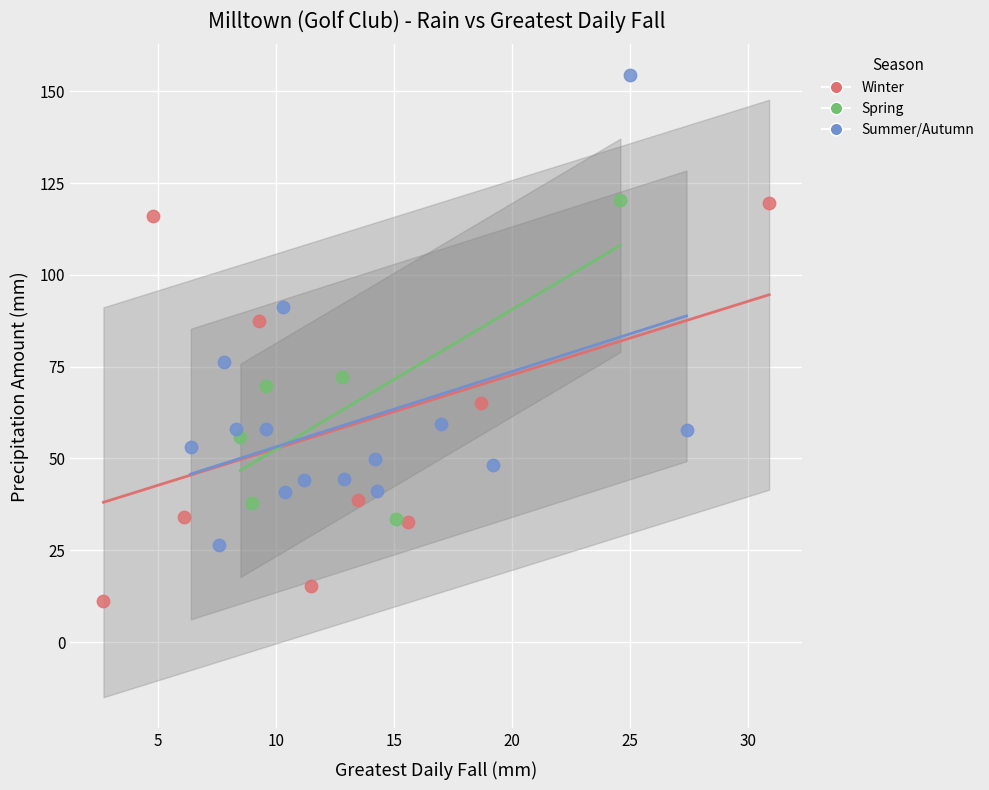

Which series contains the highest Y value?

Summer/Autumn